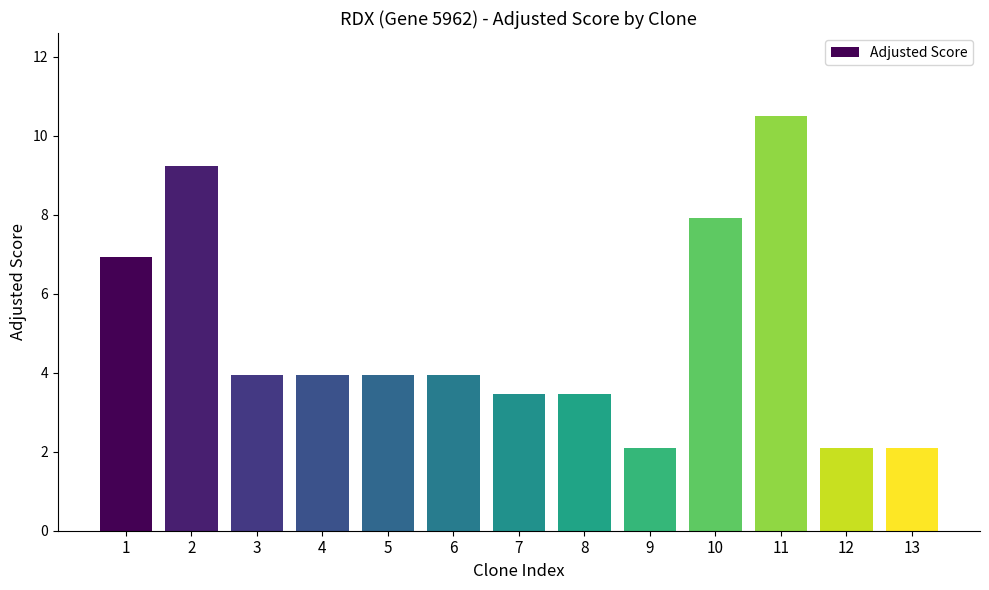

Reading left to right, list all the values displayed in this chart.

1=6.9	2=9.2	3=3.9	4=3.9	5=3.9	6=3.9	7=3.5	8=3.5	9=2.1	10=7.9	11=10.5	12=2.1	13=2.1